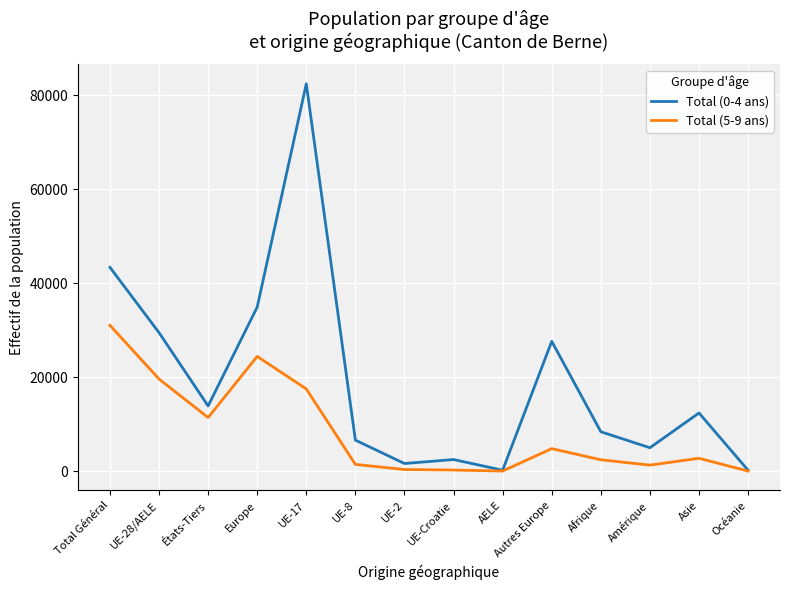

What is the greatest value displayed?

82386